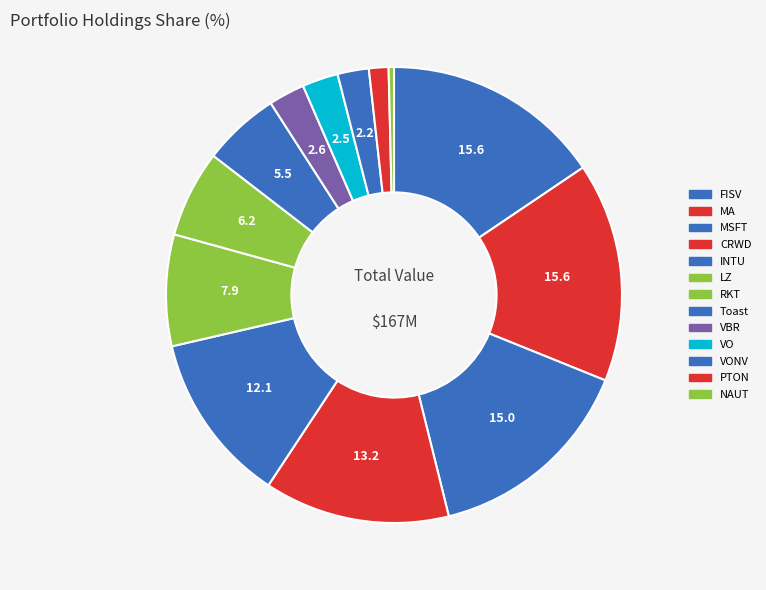

What is the change in value from FISV to MSFT?

-893588